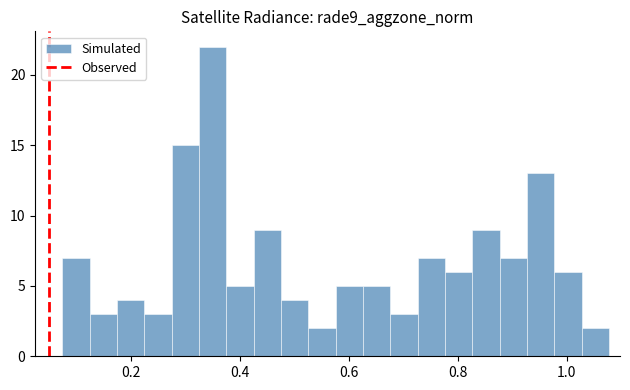

Around what value on the x-axis is the tallest bar? Give the approximate position of its centre, as read against the axis.

0.36